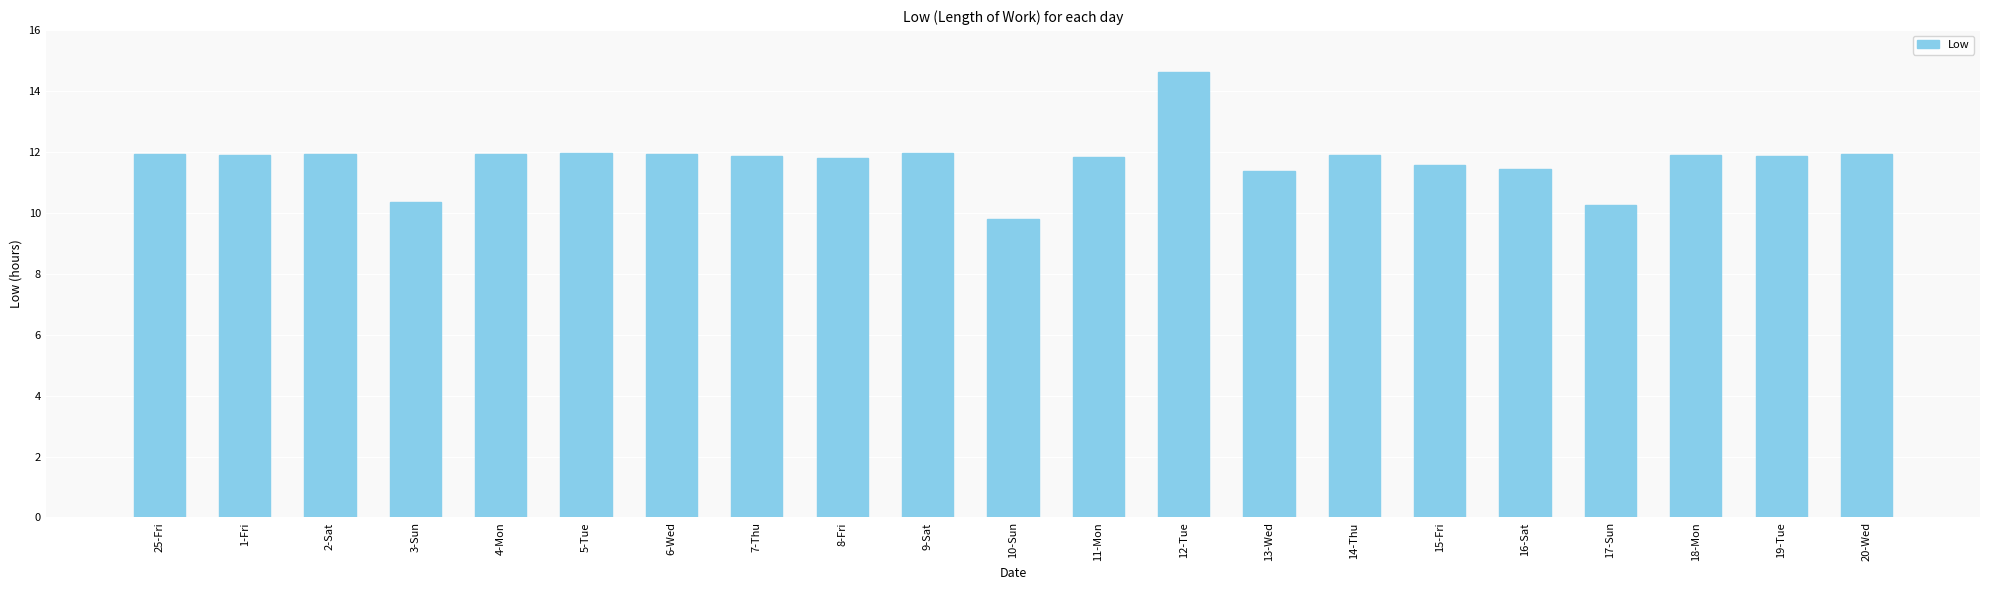

What value does the data have at 18-Mon?

11.9